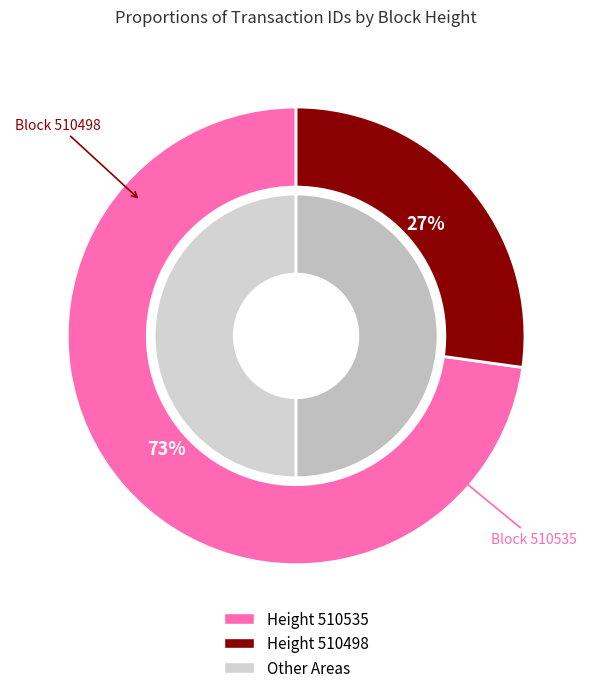

Is it true that 510535 is 81% of the pie?

False